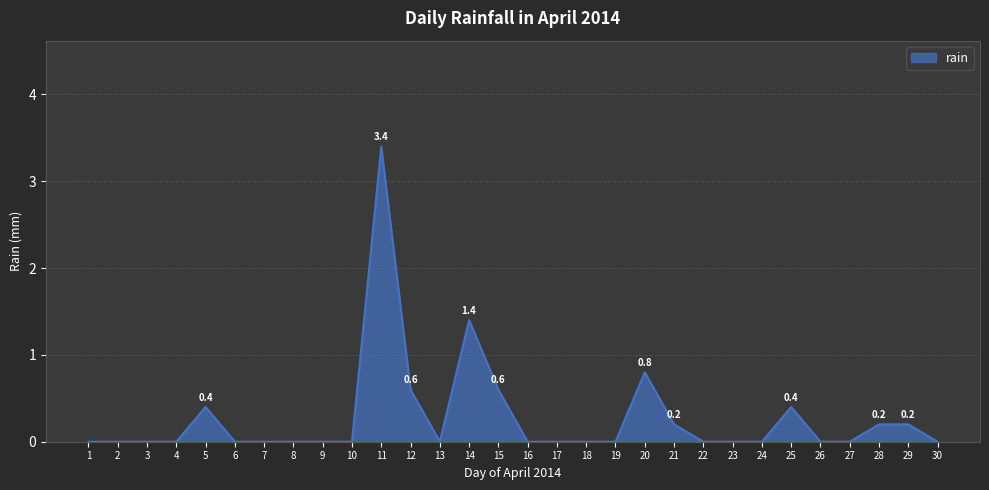

How many lines are shown in the chart?

1